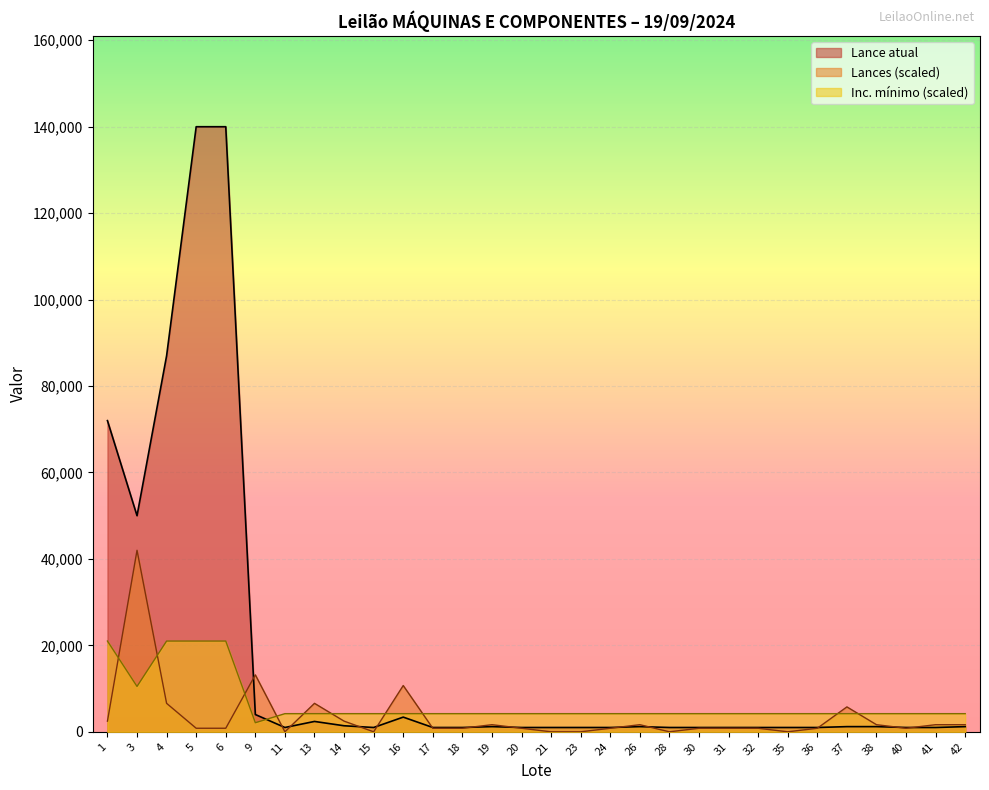

What is the difference between the maximum and minimum values in the Lances series?

42000.0